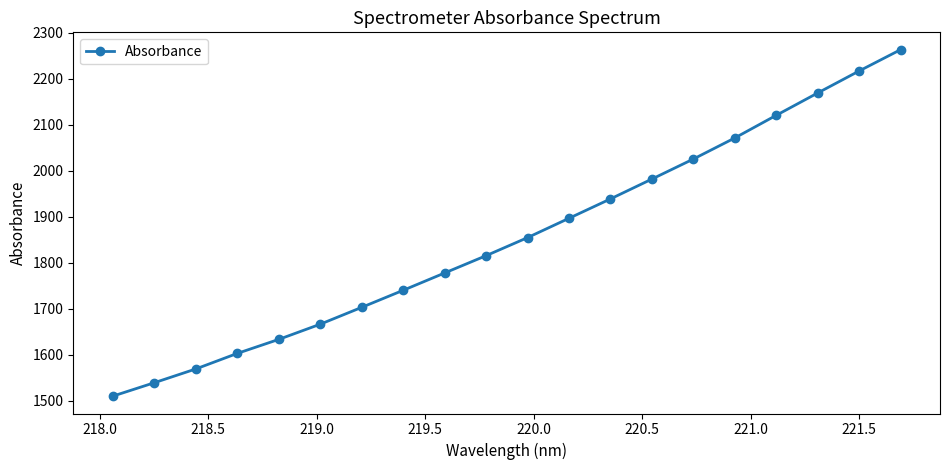

What is the sum of all values?

37101.7